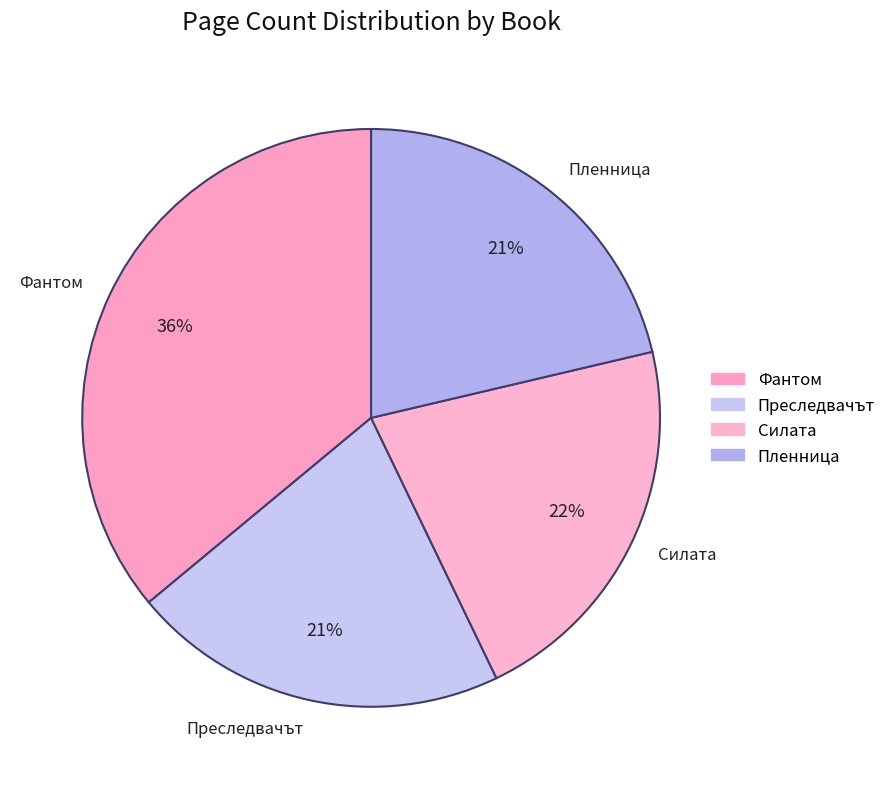

Does any single category account for the majority?

No